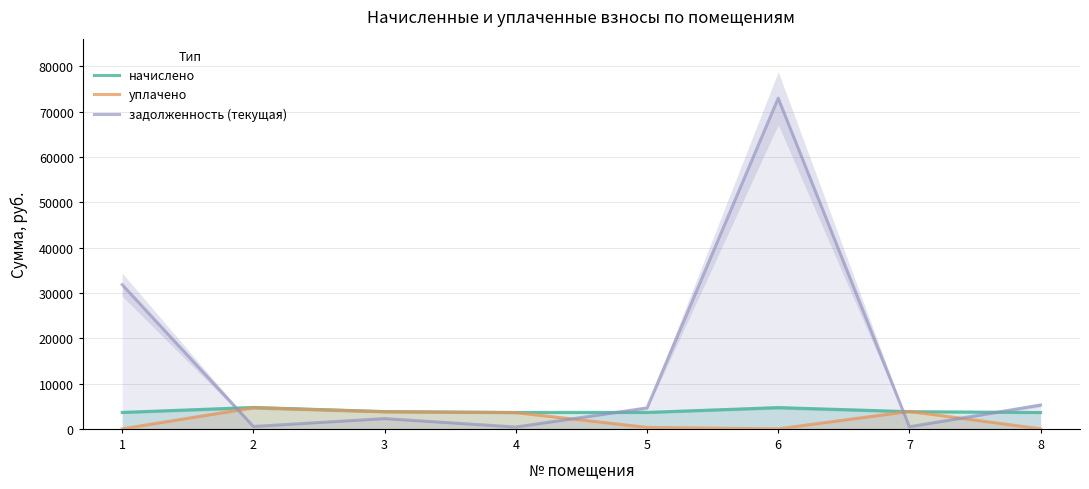

What is the value of the задолженность (текущая) point at the 4th from the left?

402.9